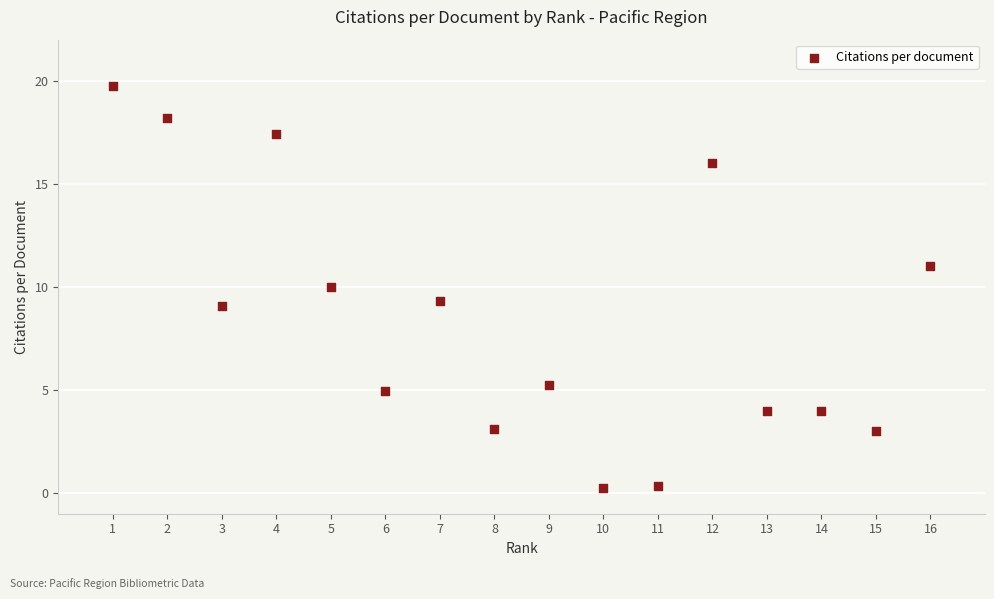

What is the range of Y values (max minus min)?

19.5